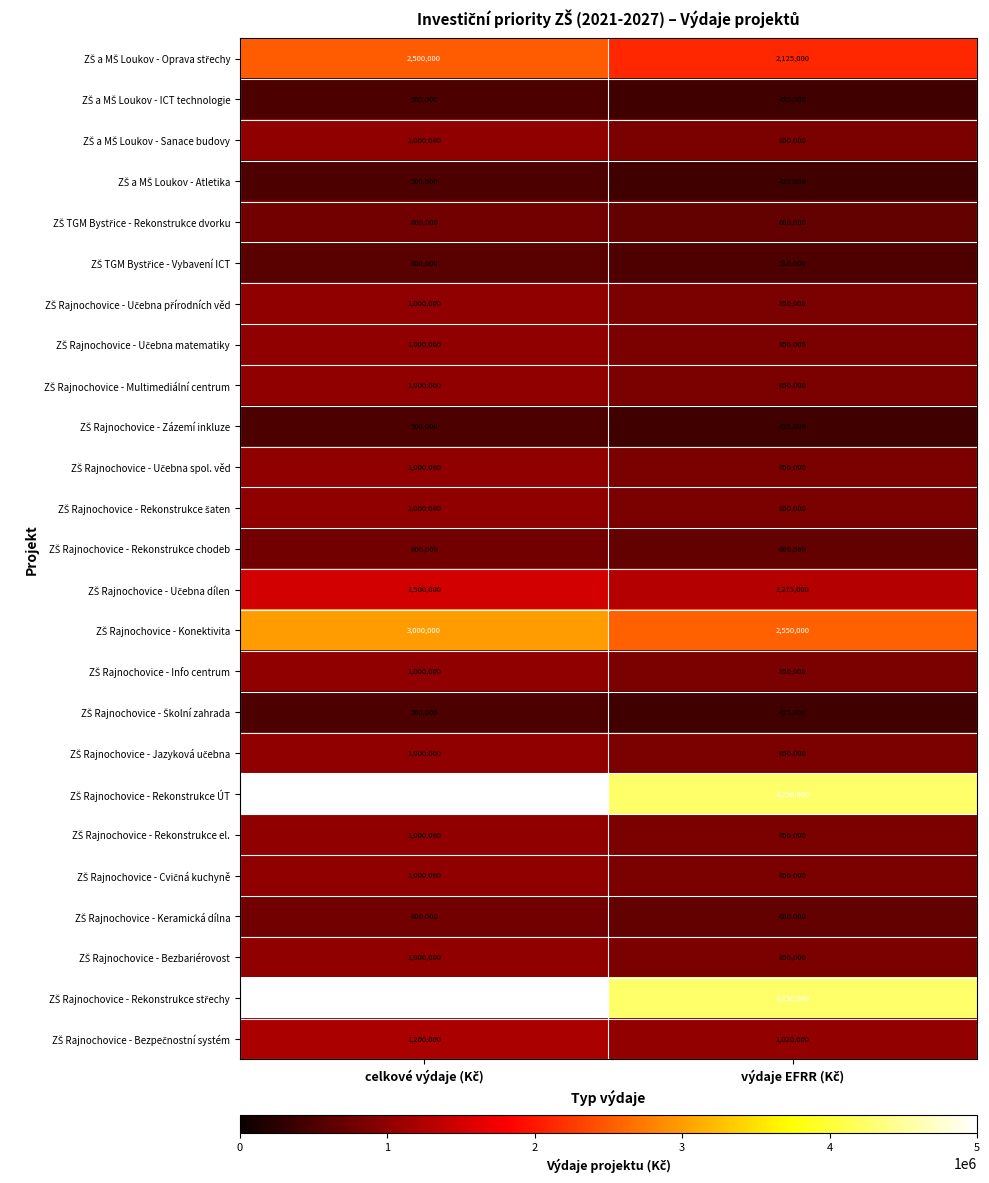

What is the greatest value displayed?

5000000